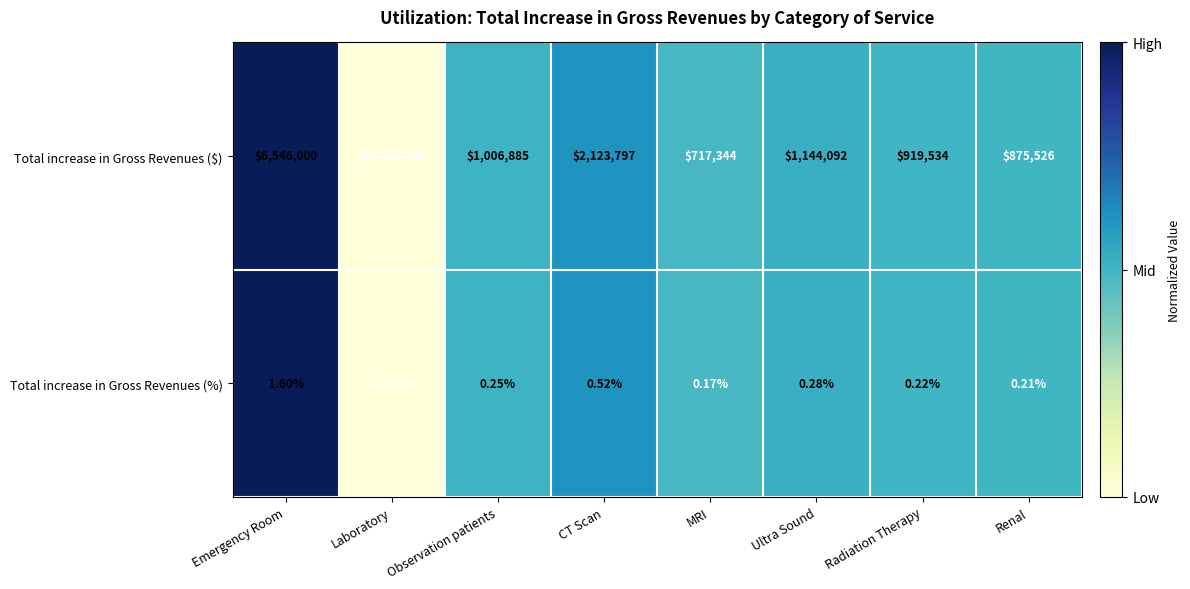

List the series in order of their peak value, lowest first.

Total increase in Gross Revenues (%), Total increase in Gross Revenues ($)